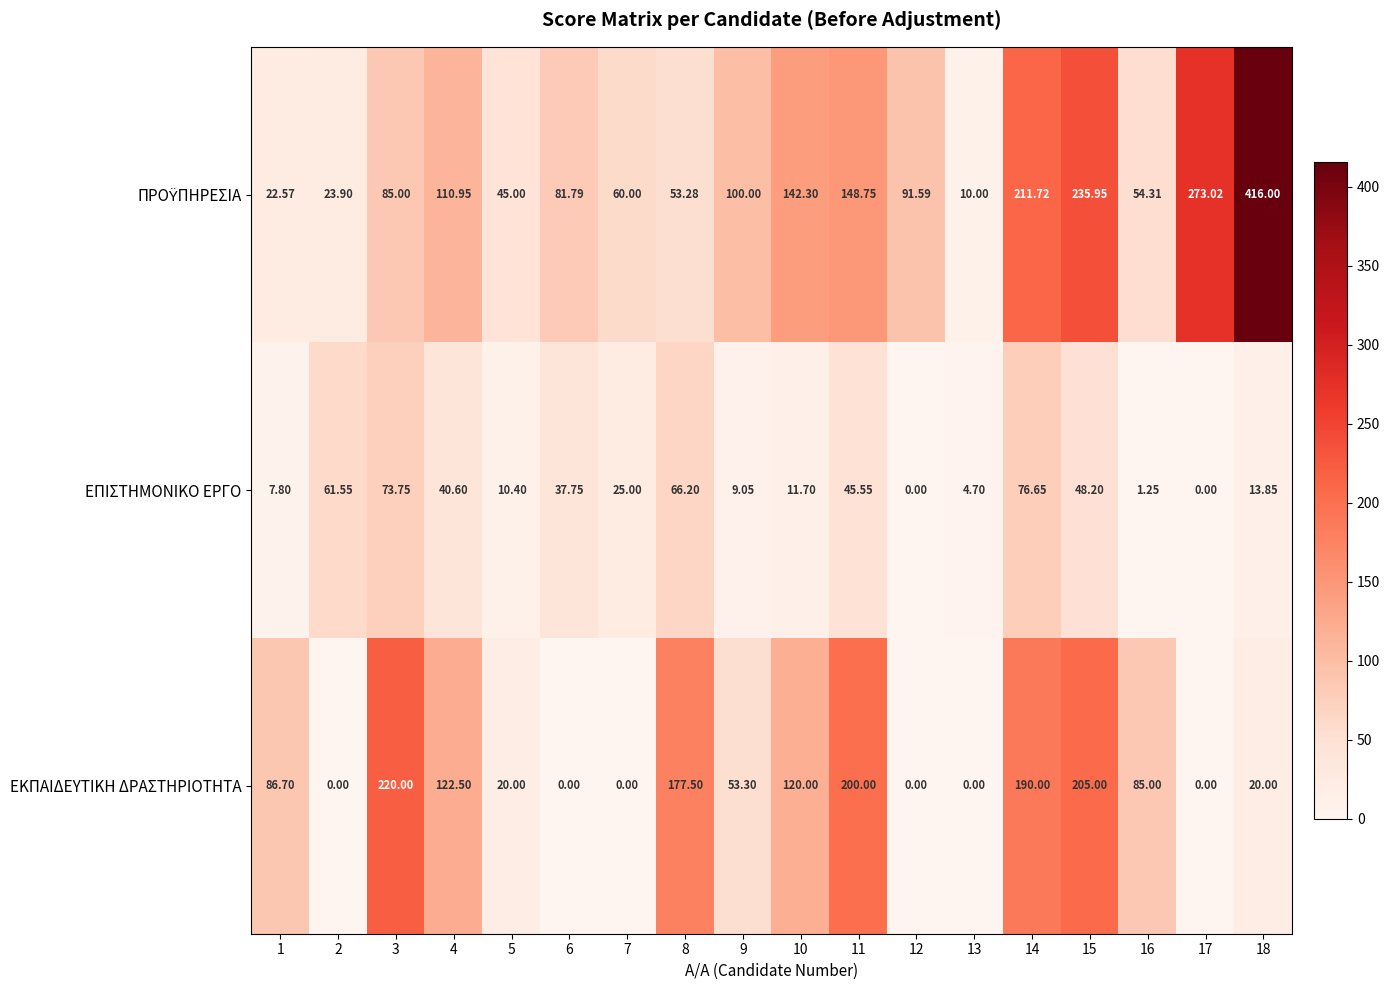

List the series in order of their peak value, lowest first.

ΕΠΙΣΤΗΜΟΝΙΚΟ ΕΡΓΟ, ΕΚΠΑΙΔΕΥΤΙΚΗ ΔΡΑΣΤΗΡΙΟΤΗΤΑ, ΠΡΟΫΠΗΡΕΣΙΑ